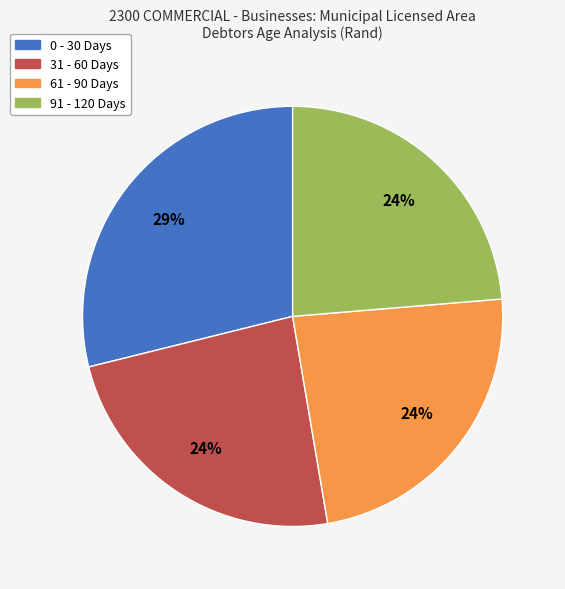

Is the sum of 31 - 60 Days and 61 - 90 Days greater than half?

No